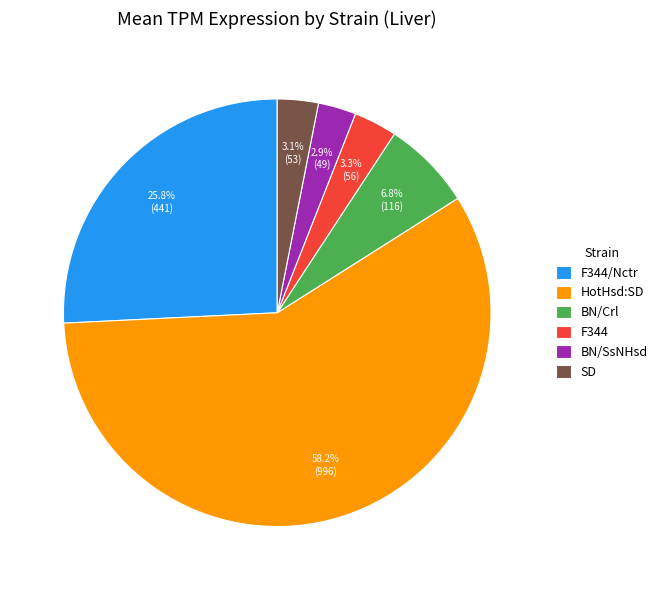

What is the largest slice in the pie chart?

HotHsd:SD